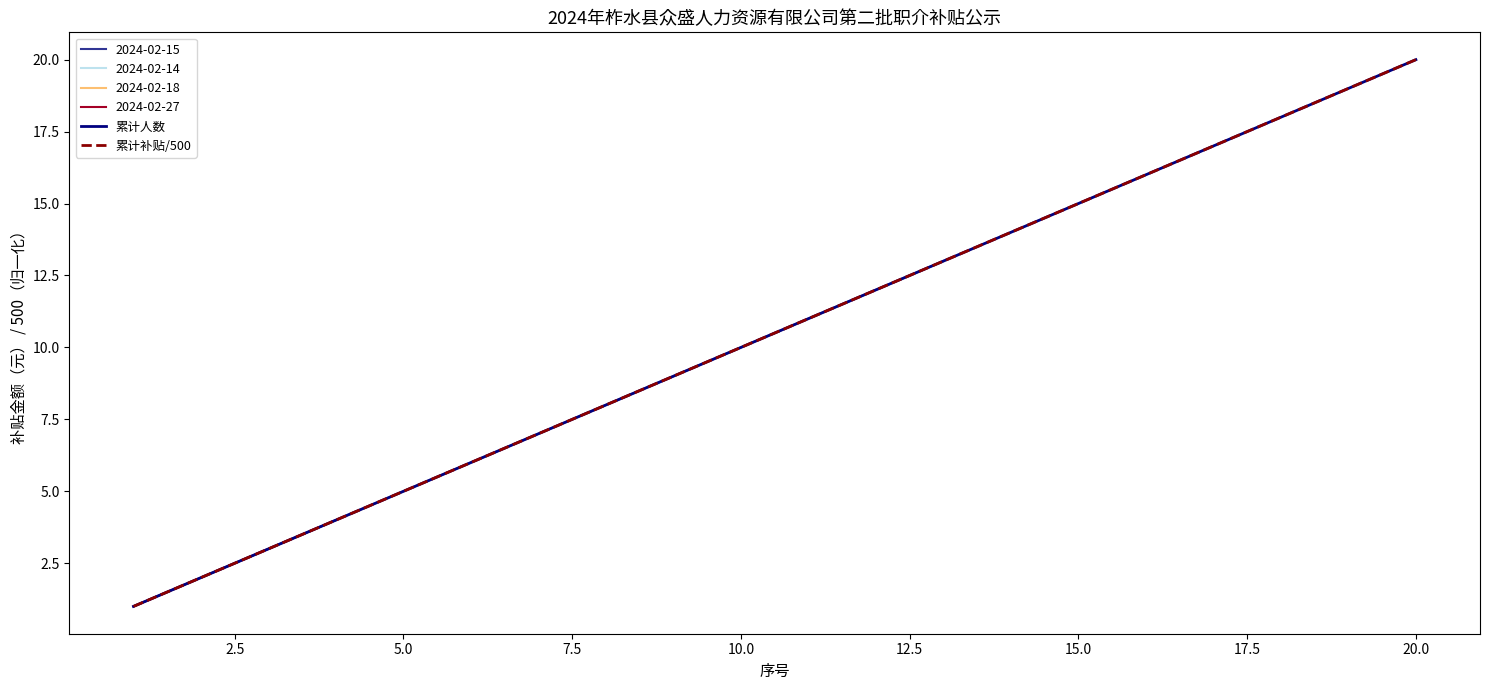

Between 2.5 and 12.5, which series saw the biggest shift?

累计人数